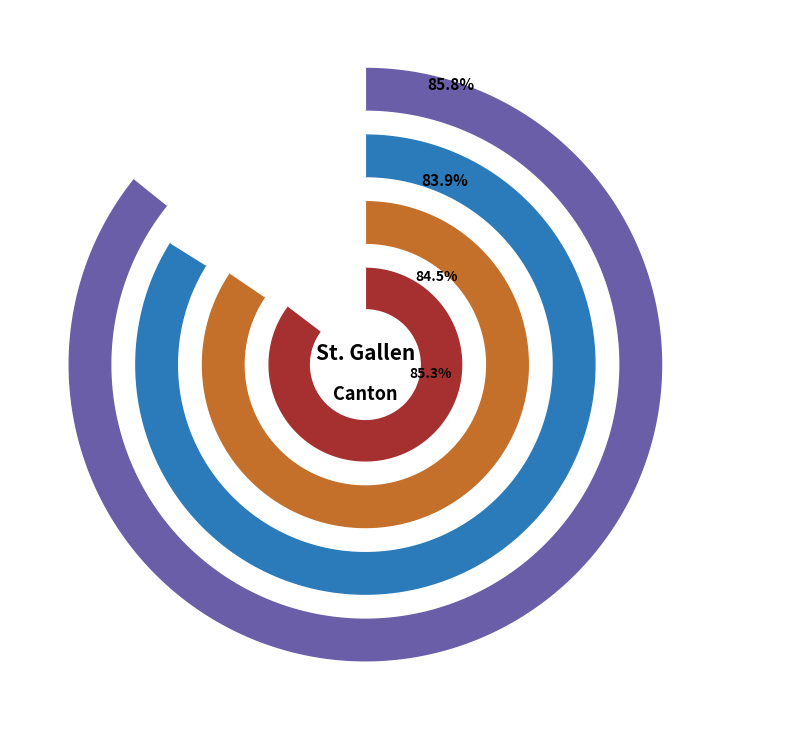

Do 33 and 6 together represent more than half of the pie?

No